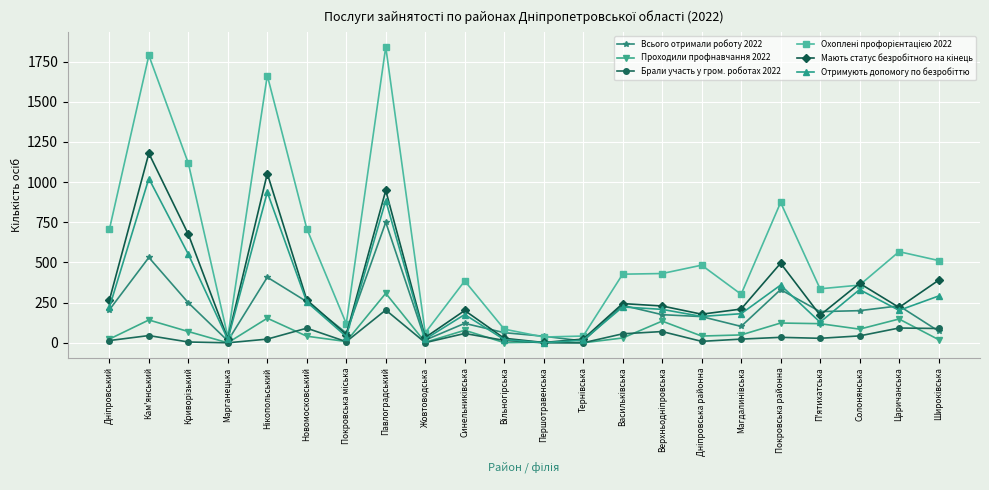

The Проходили профнавчання 2022 series shows 41 at Новомосковський. True or false?

True